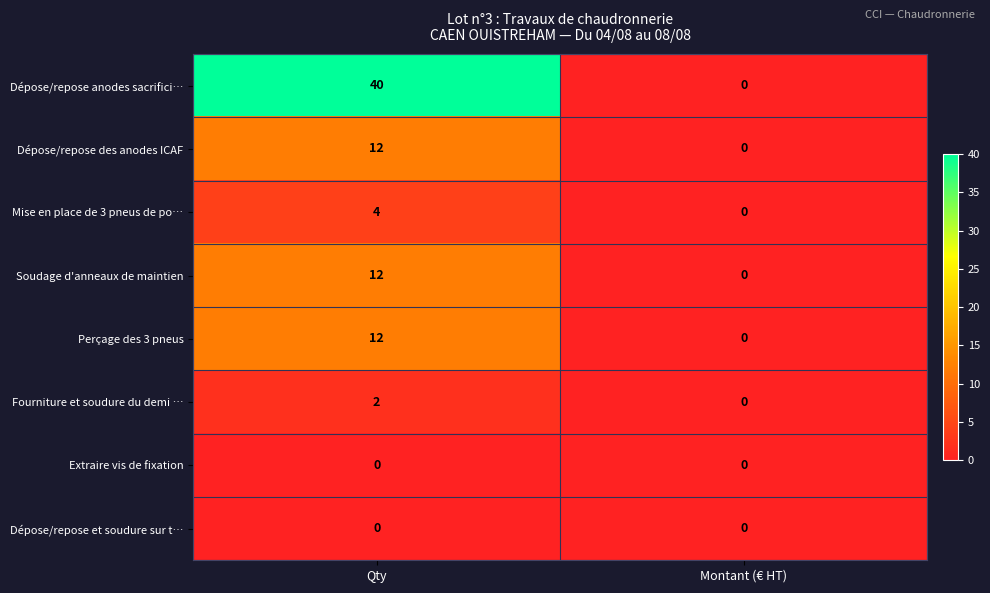

What is the total value across all series at Qty?

82